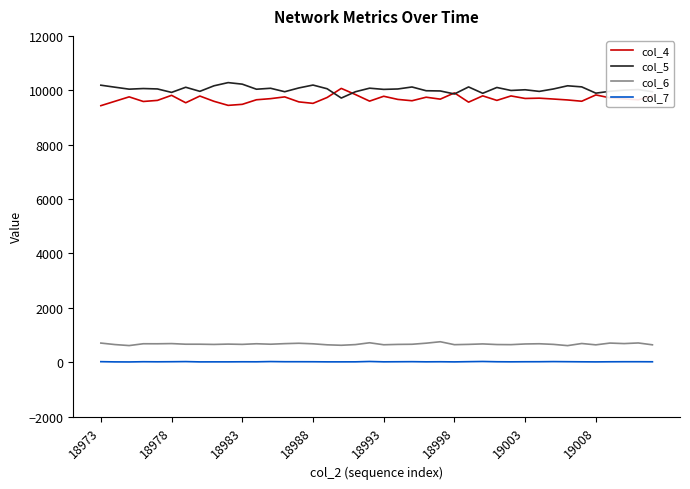

True or false: col_5 and col_7 intersect in this chart.

False